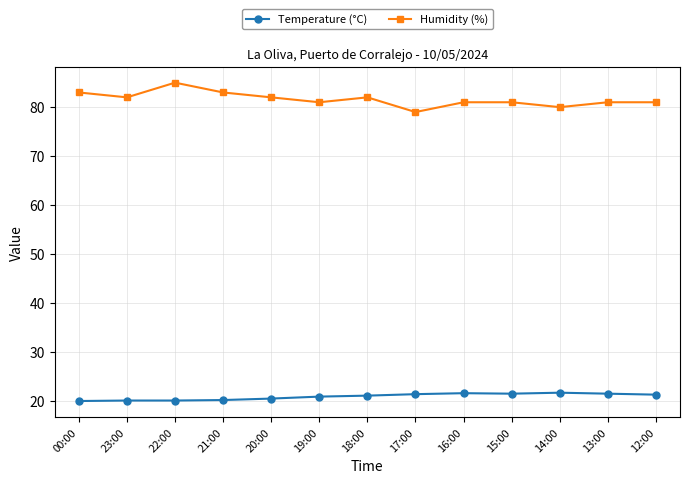

True or false: Temperature (°C) has more than 0 points higher than both neighbors.

True